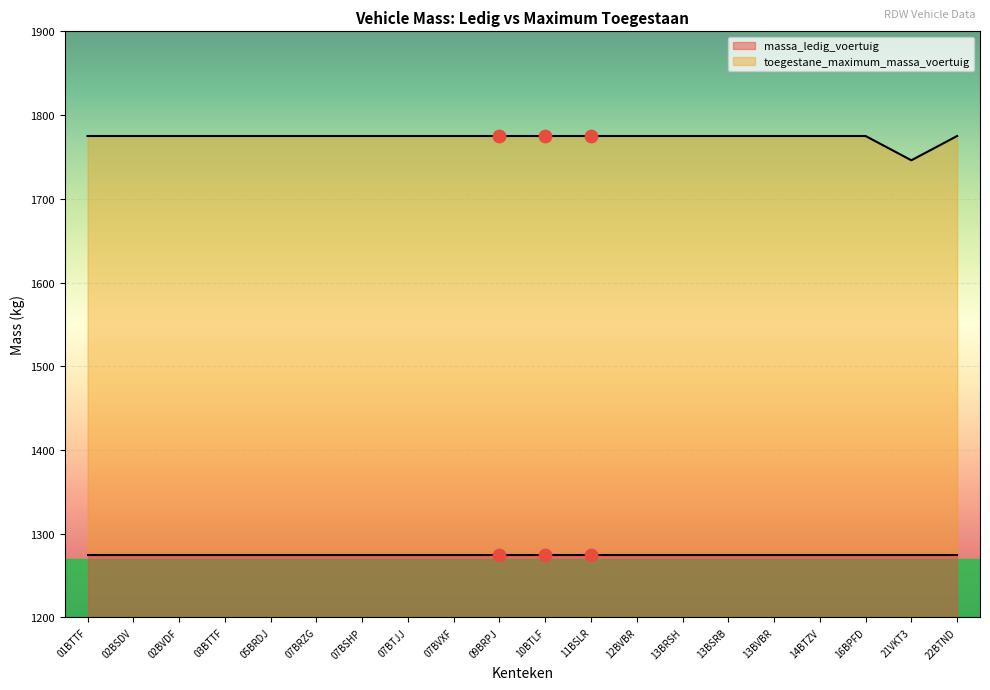

Approximately how many times larger is the value at 05BRDJ compared to 03BTTF?

1.0